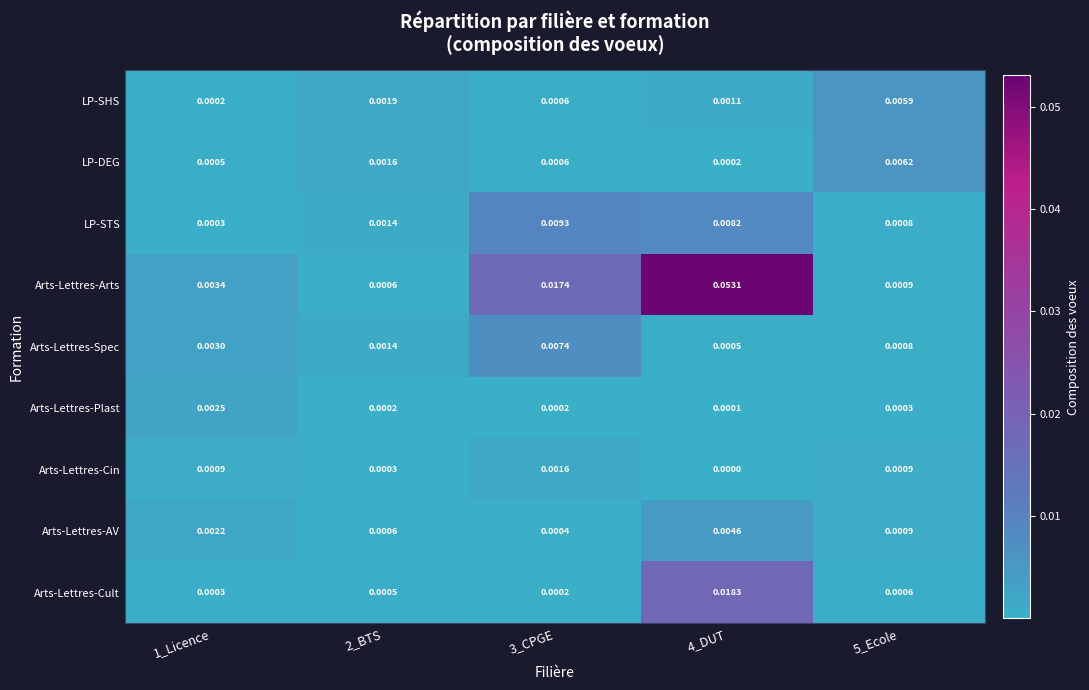

Which series has the largest total across all categories?

Arts-Lettres-Arts